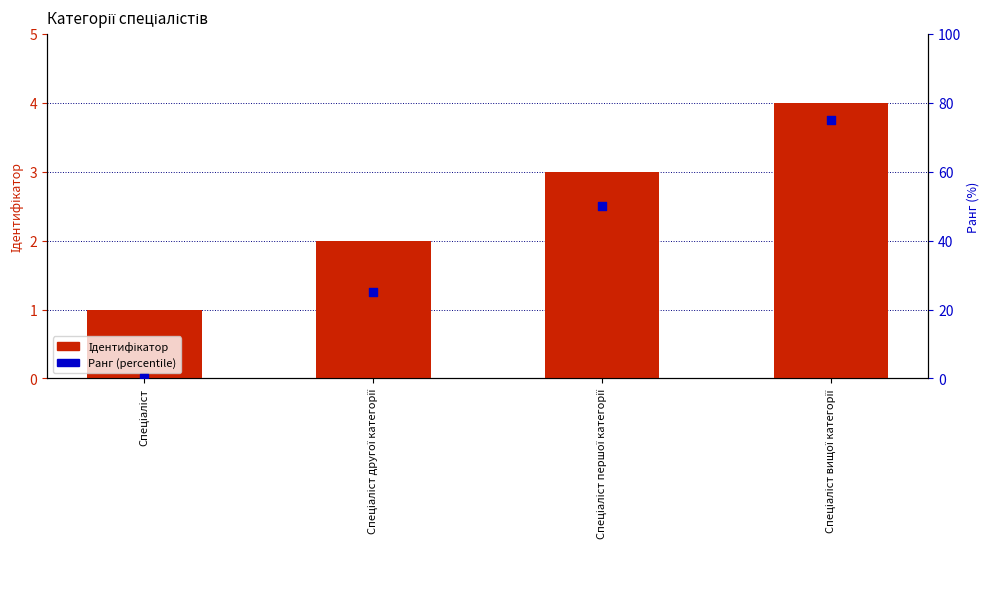

Which series reaches the maximum Y coordinate?

Ранг (percentile)